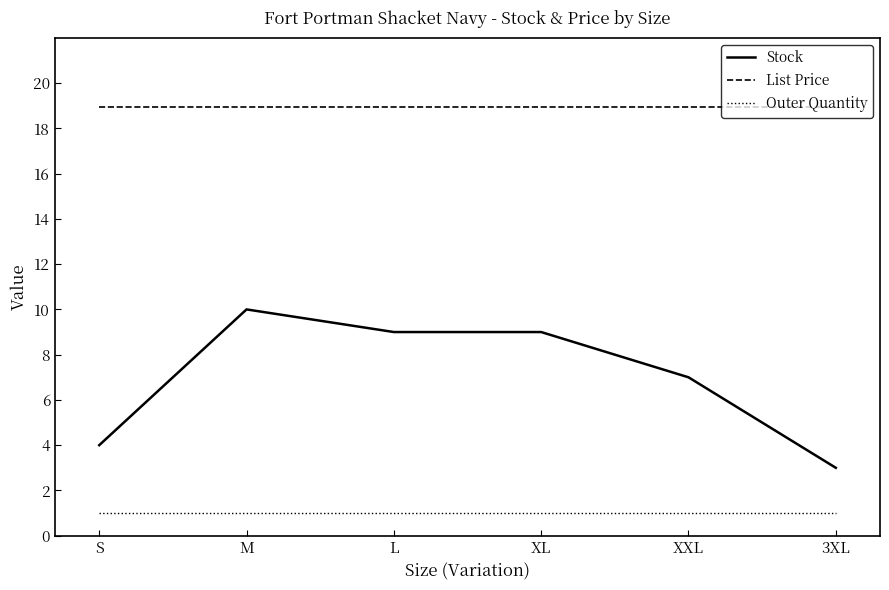

At which category is the sum across all series the highest?

M